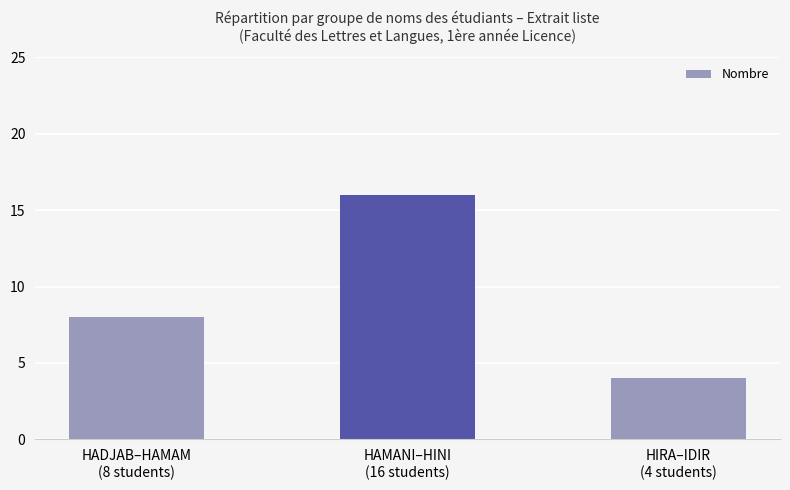

How many series are shown in this chart?

1